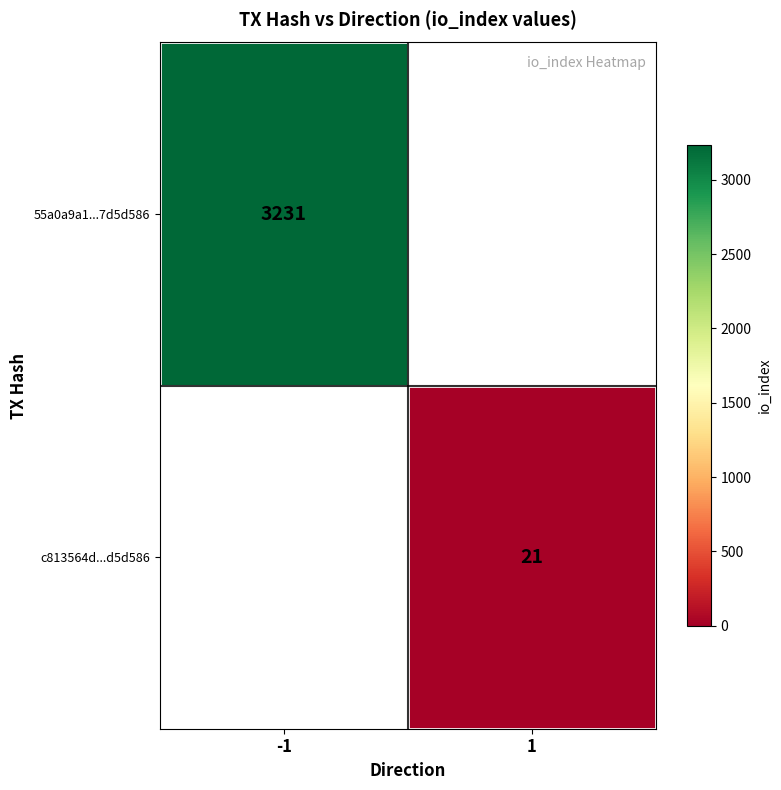

The c813564d...d5d586 series shows 32 at 1. True or false?

False